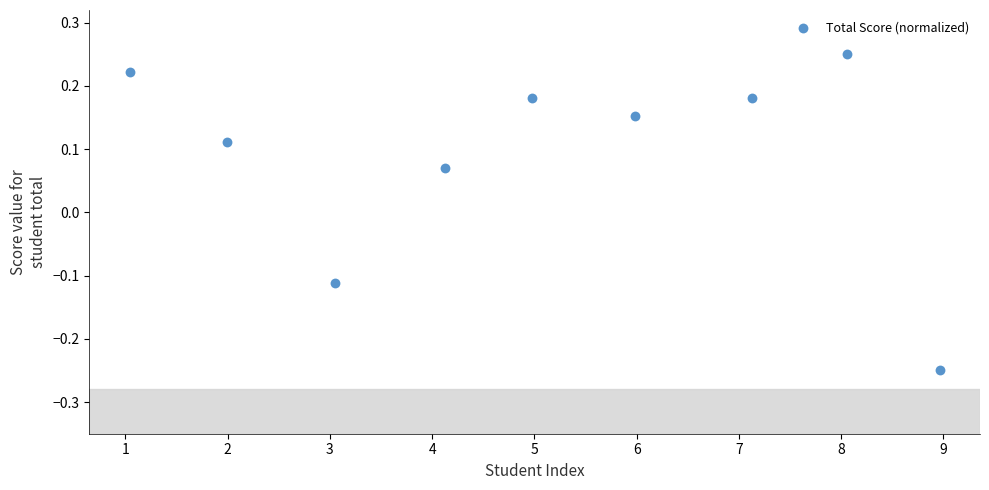

What is the range of Y values (max minus min)?

0.5